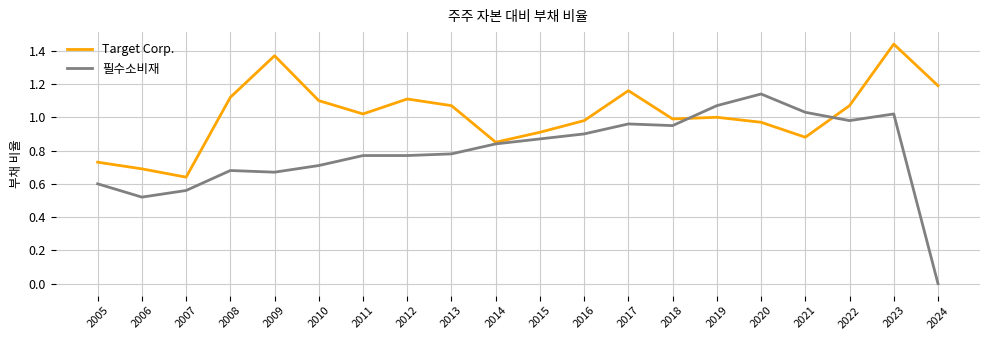

At which category does the chart reach its peak across all series?

2023